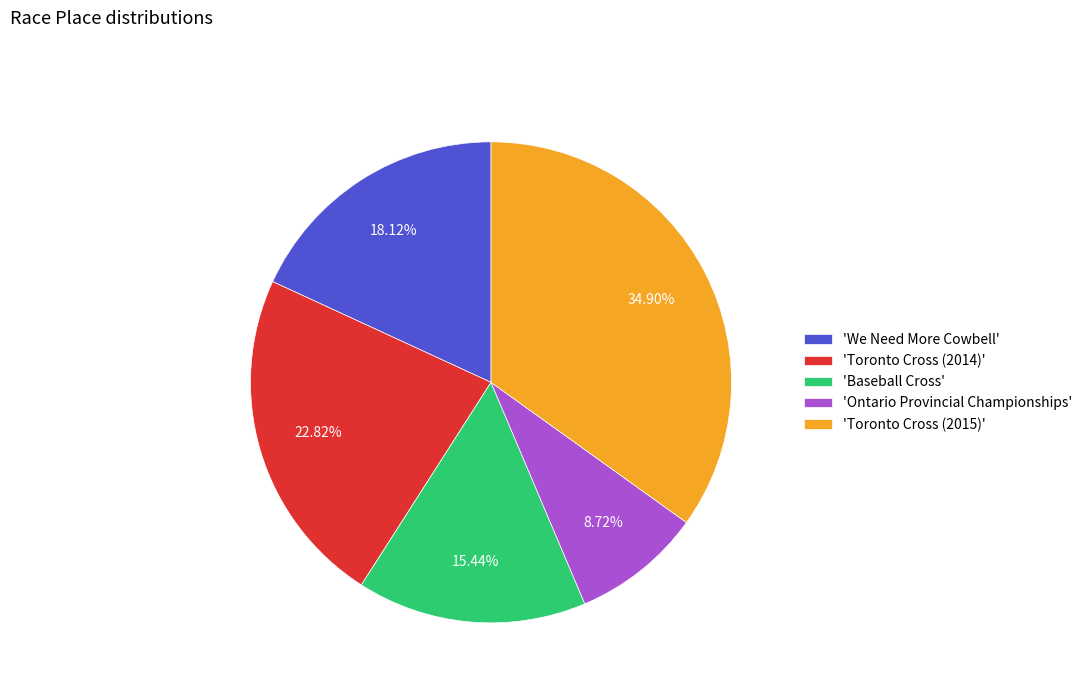

Is there any slice that represents more than half of the pie?

No